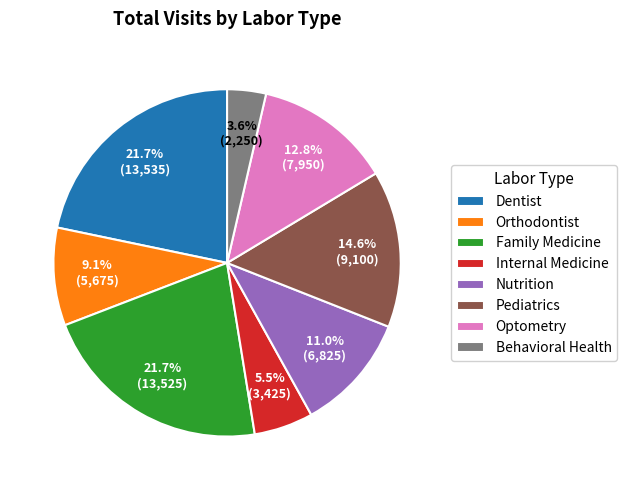

To the nearest percent, what is the average slice percentage?

12%